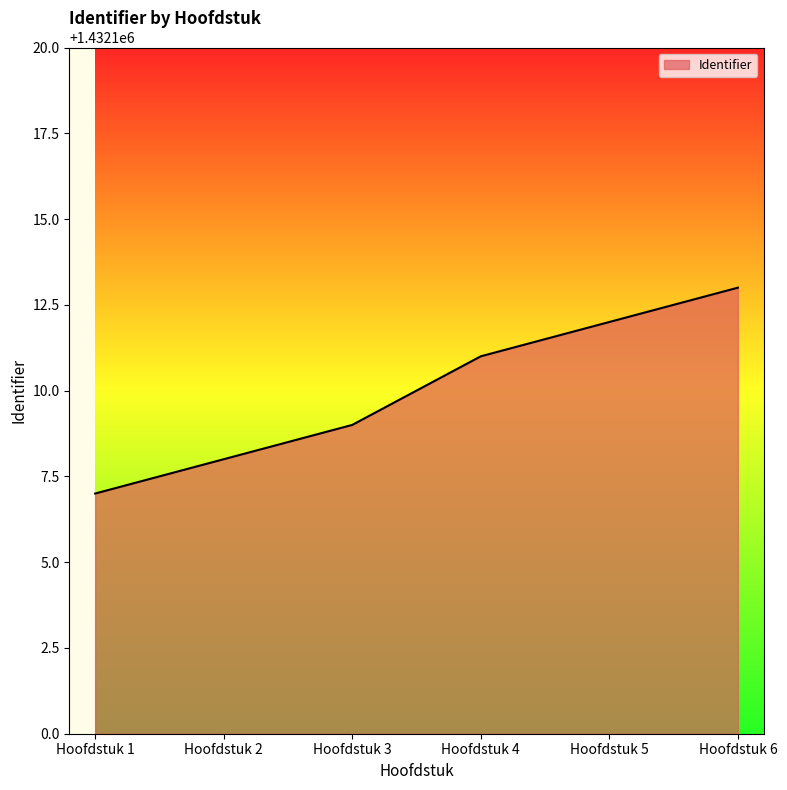

Read the value at Hoofdstuk 4.

1432111